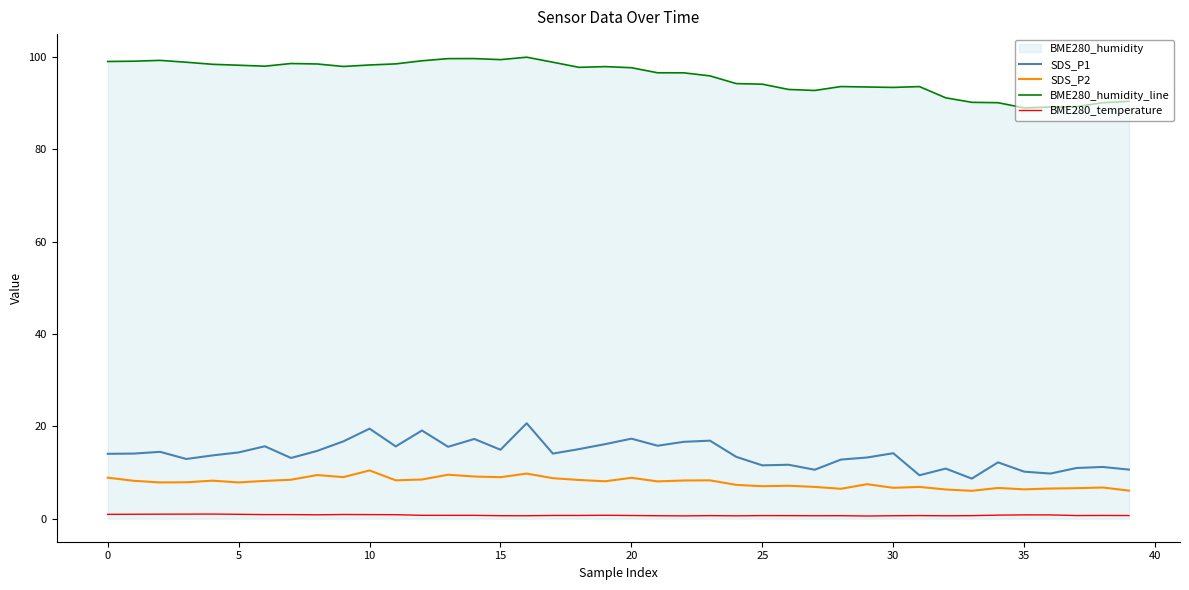

List the series in order of their peak value, lowest first.

BME280_temperature, SDS_P2, SDS_P1, BME280_humidity_line